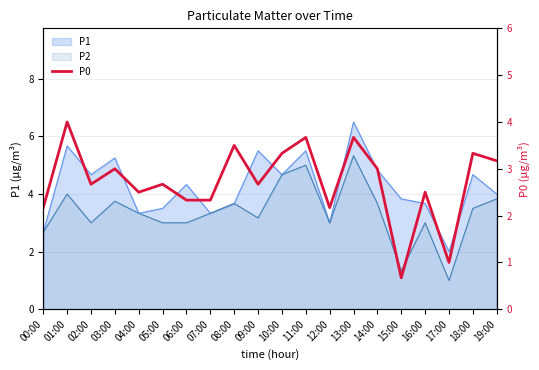

The chart shows a value of 3.5 at 06:00. True or false?

False